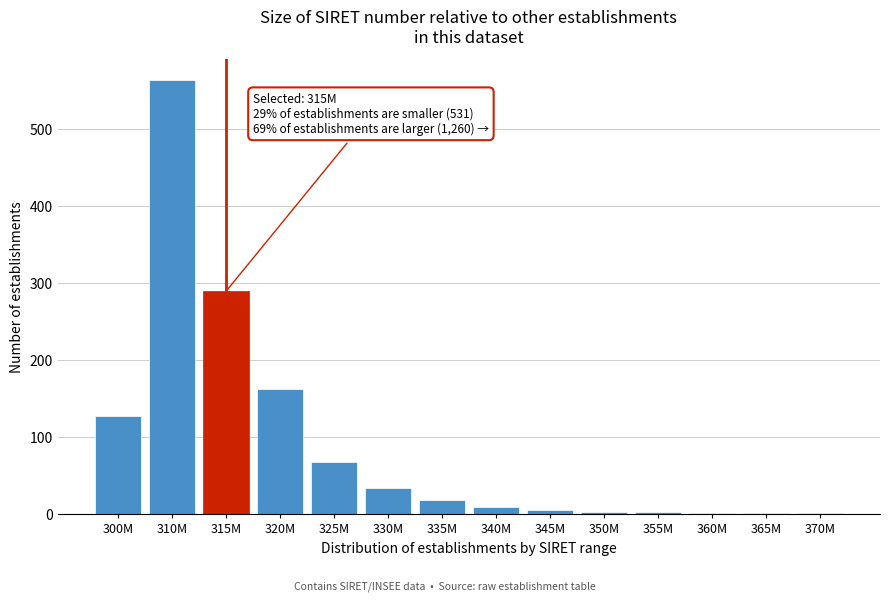

At which label is the value closest to 282?

315M